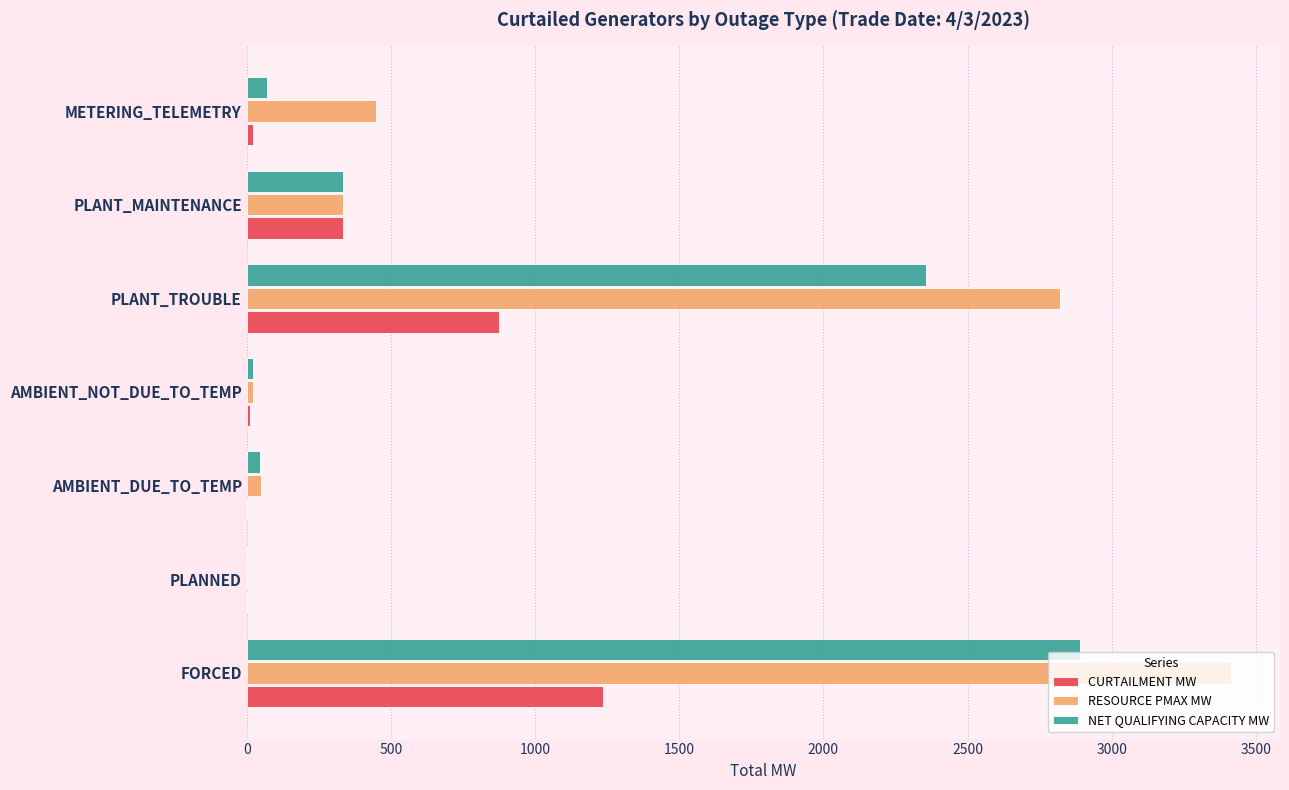

Is the value of NET QUALIFYING CAPACITY MW at METERING_TELEMETRY greater than the value of CURTAILMENT MW at FORCED?

No